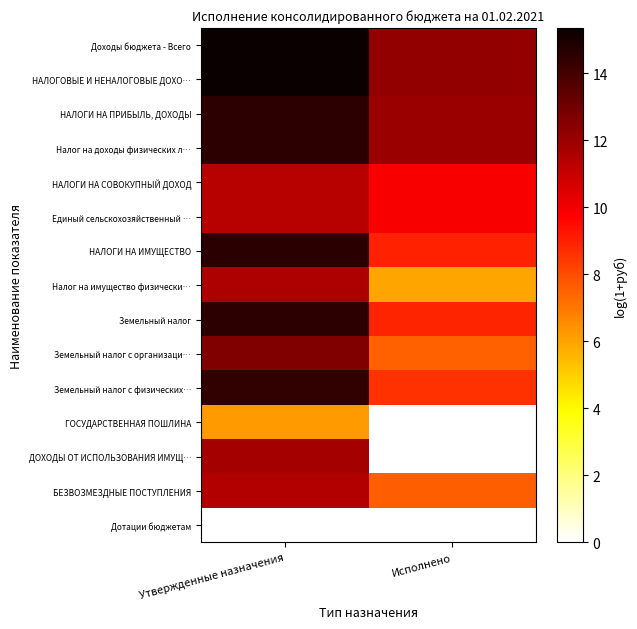

At which category is the sum across all series the highest?

Утвержденные назначения